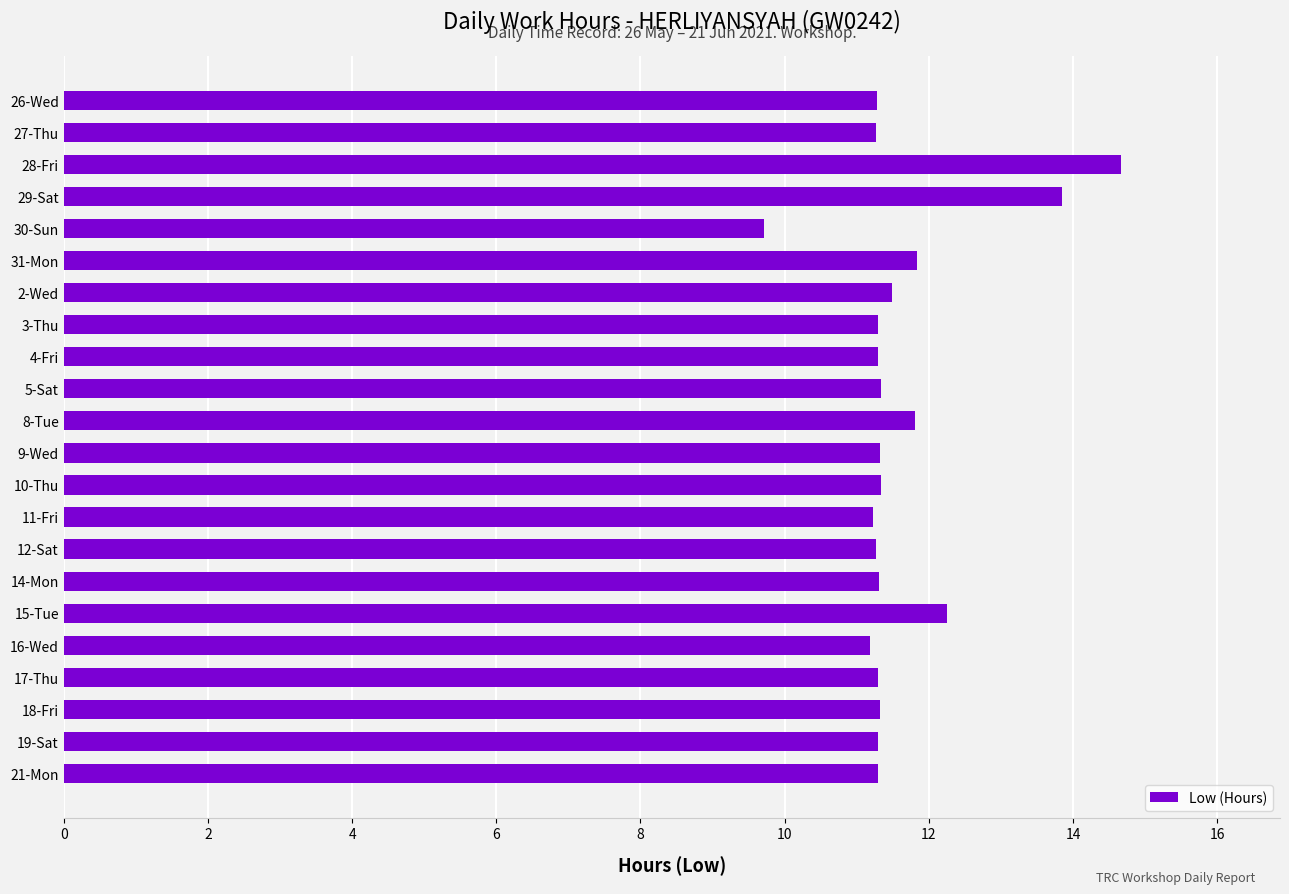

What is the sum of the values at 9-Wed and 29-Sat?

25.2